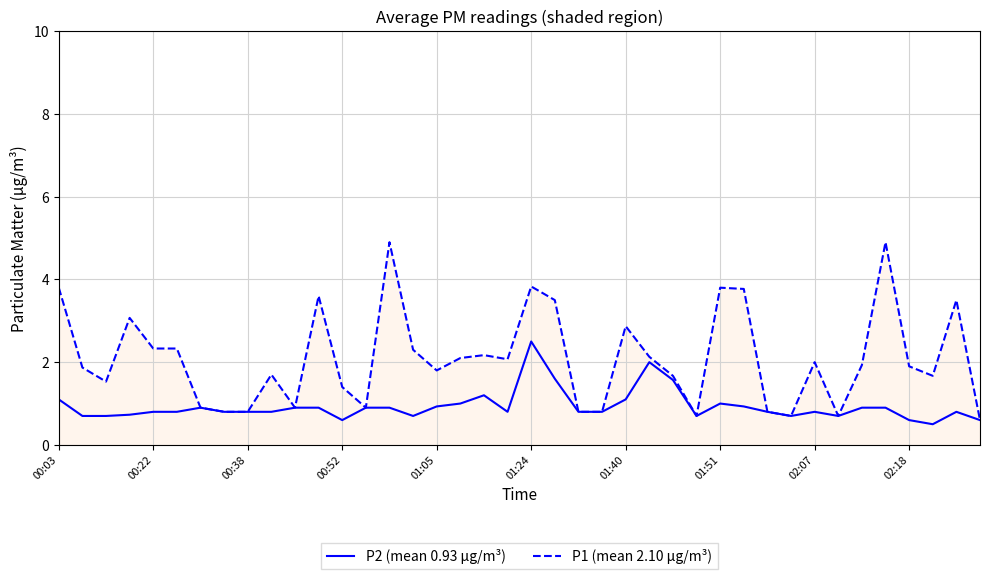

Which series has the largest total across all categories?

P1 (mean 2.10 μg/m³)